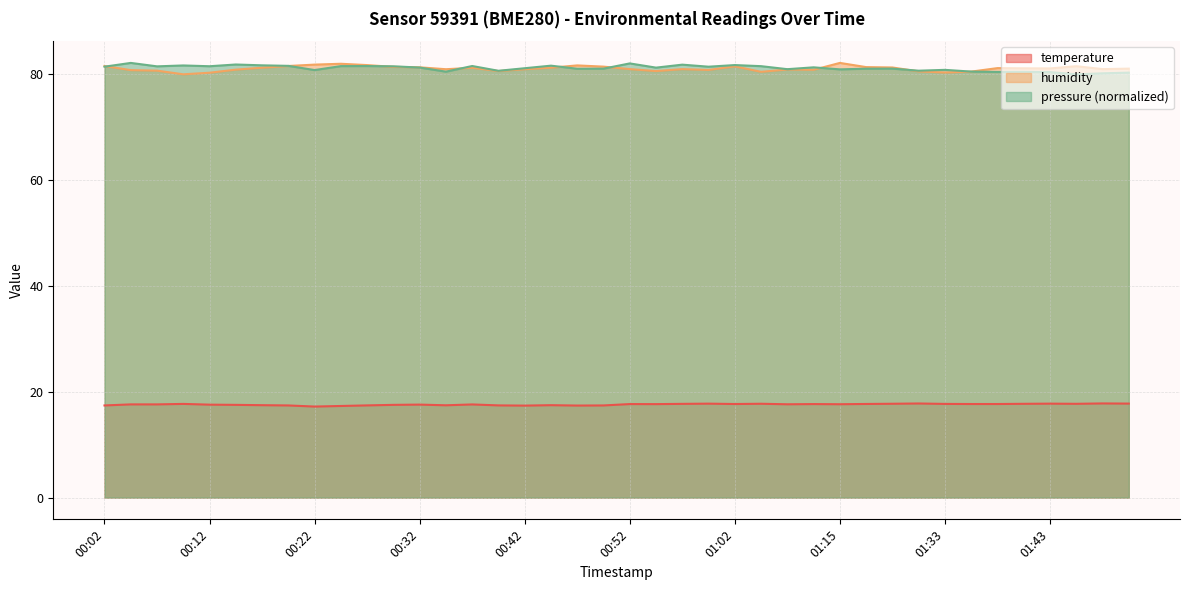

True or false: humidity and temperature intersect in this chart.

False